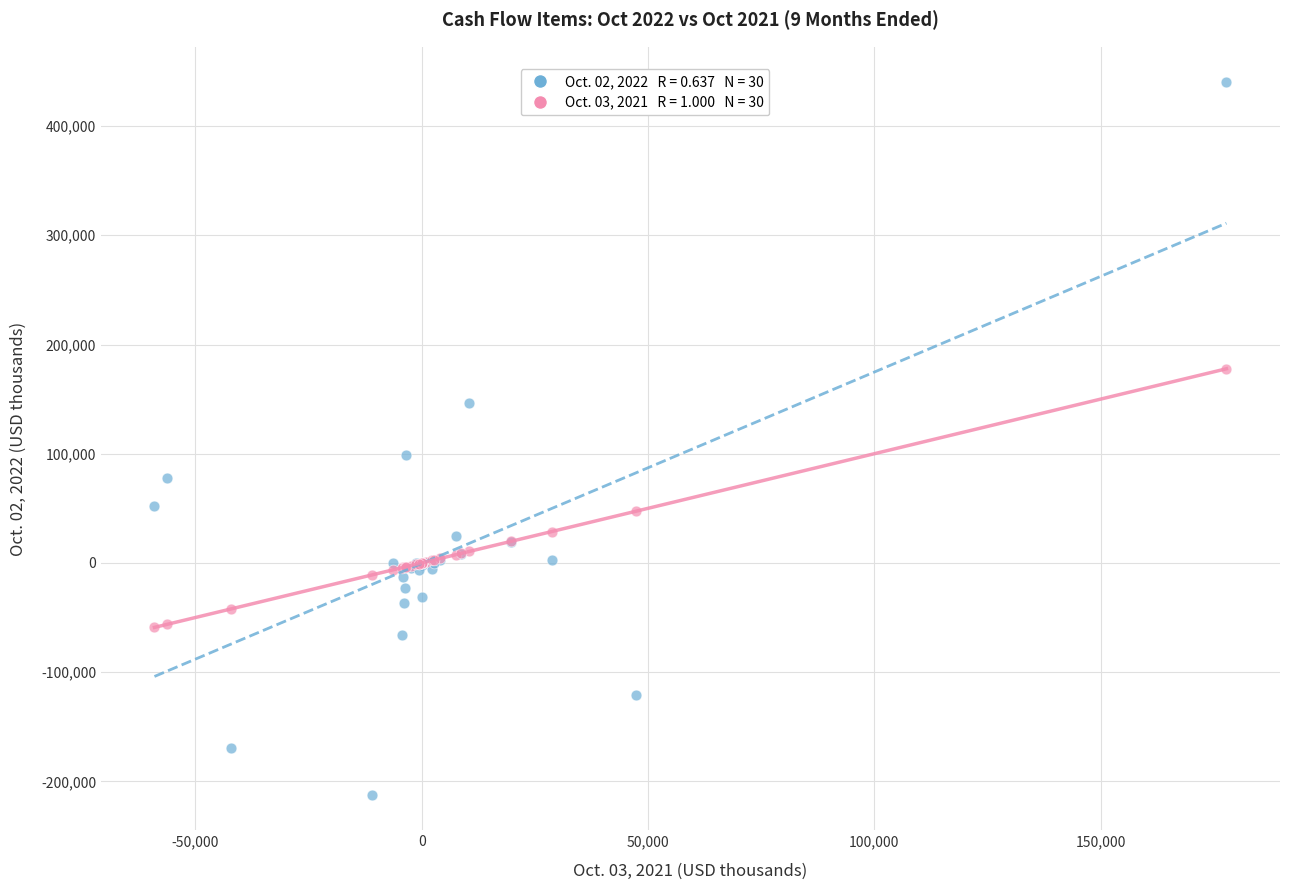

Across all series, what Y value is closest to 113972?

98663